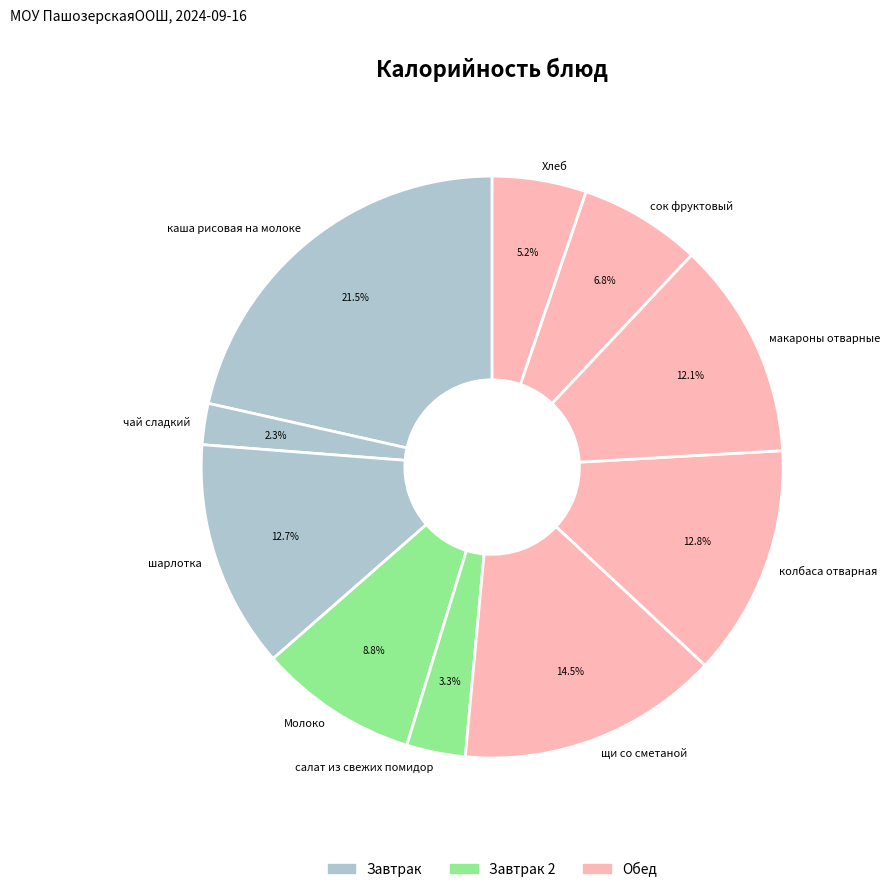

Count the number of slices in the pie.

10